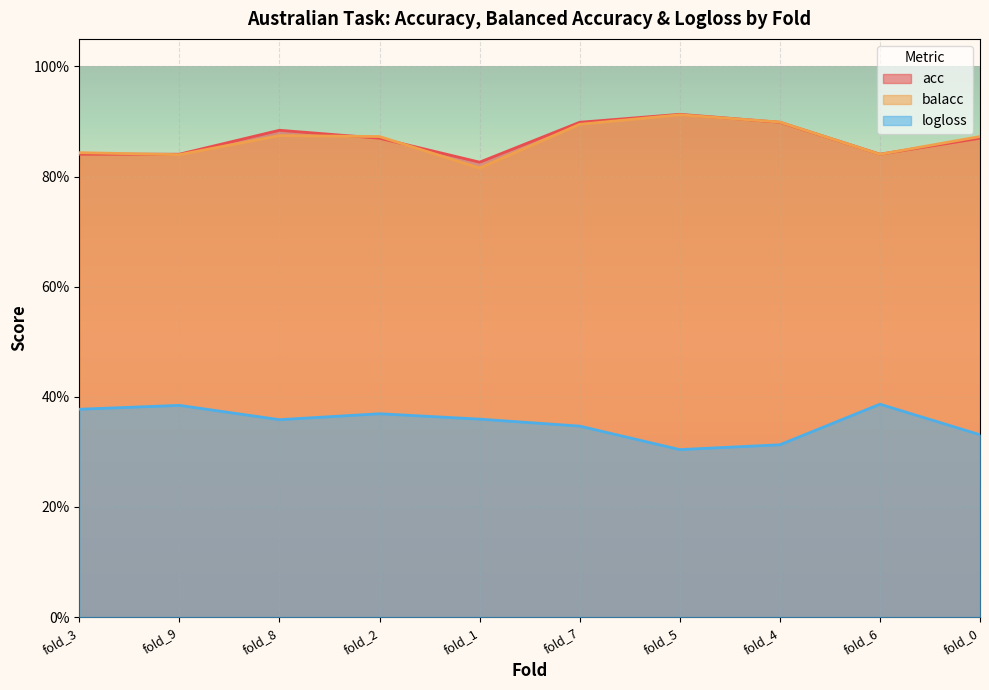

Reading right to left, list all the values displayed in this chart.

acc: 0.9	0.8	0.9	0.9	0.9	0.8	0.9	0.9	0.8	0.8
balacc: 0.9	0.8	0.9	0.9	0.9	0.8	0.9	0.9	0.8	0.8
logloss: 0.3	0.4	0.3	0.3	0.3	0.4	0.4	0.4	0.4	0.4